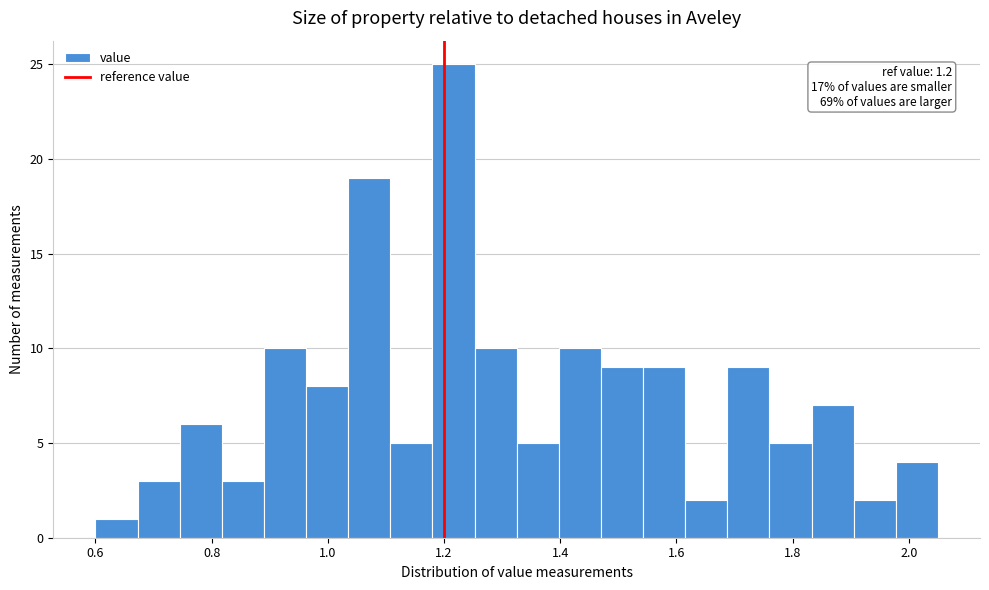

Read against the x-axis, roughly where is the centre of the tallest bar?

1.22